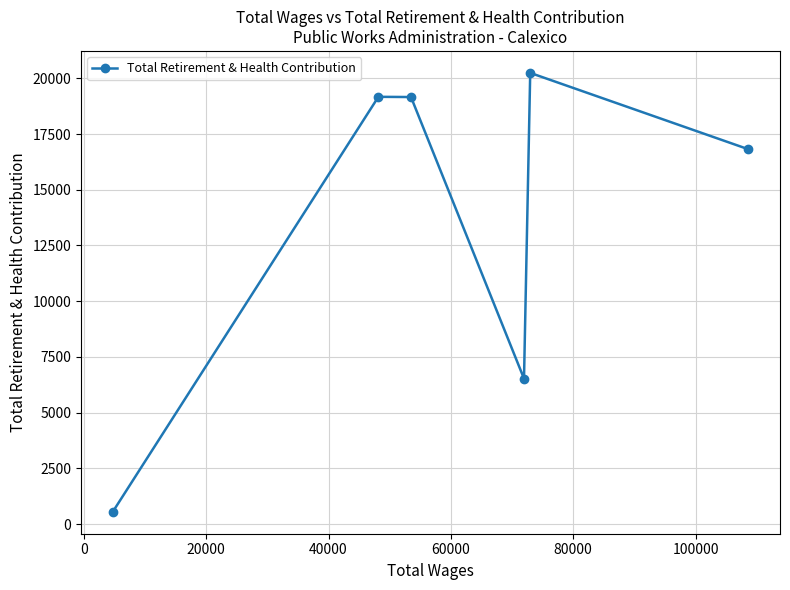

Does the chart display data point markers on the line(s)?

Yes